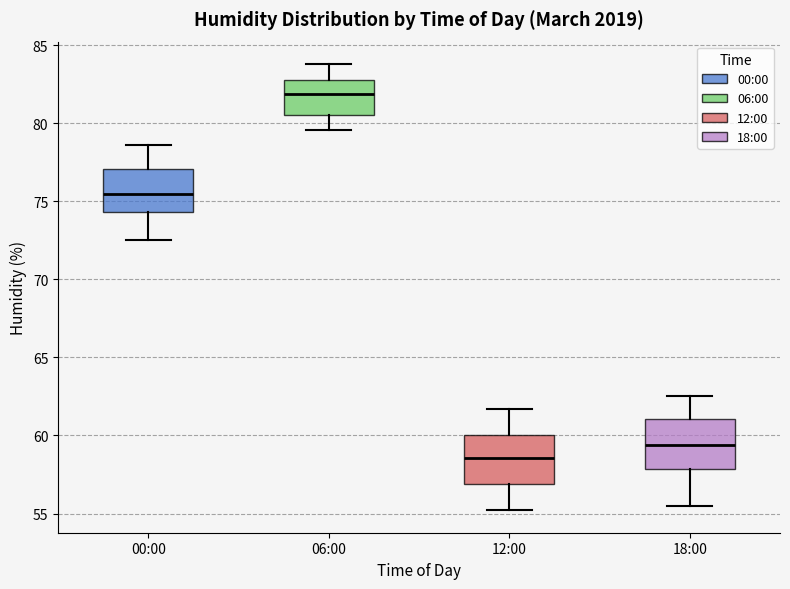

Reading left to right, transcribe this box plot: for each box, give where its median line is, the range the box spans, and where its two whiskers end, as read against the y-axis. The values are not printed on the chart, so give them approximately, as read against the axis.

00:00: median 75.5, box 74.5 to 77.0, whiskers 72.5 to 78.5
06:00: median 82.0, box 80.5 to 83.0, whiskers 79.5 to 84.0
12:00: median 58.5, box 57.0 to 60.0, whiskers 55.0 to 61.5
18:00: median 59.5, box 58.0 to 61.0, whiskers 55.5 to 62.5